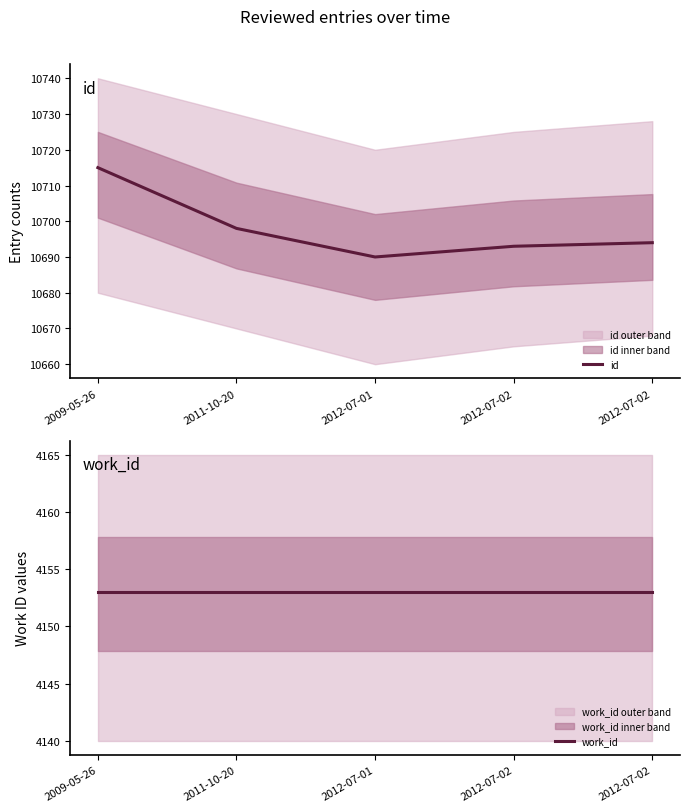

True or false: work_id and id intersect in this chart.

False